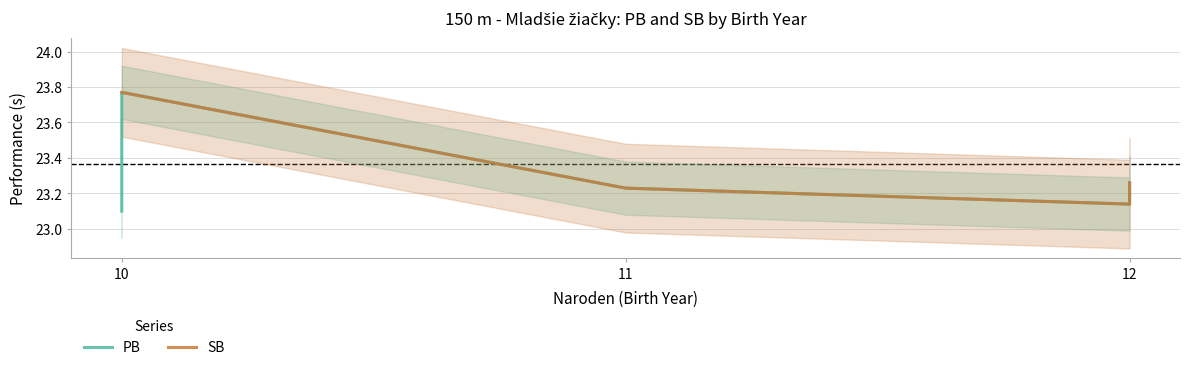

List the series in order of their peak value, lowest first.

PB, SB